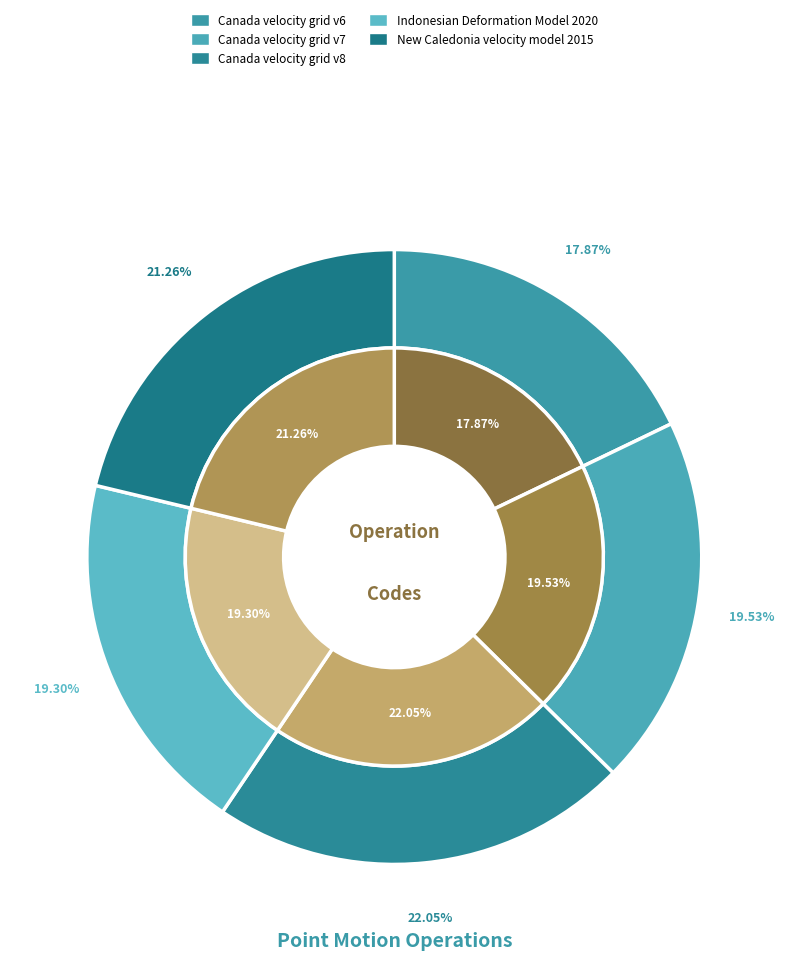

To the nearest percent, what is the combined percentage of Indonesian Deformation Model 2020 and Canada velocity grid v8?

41%